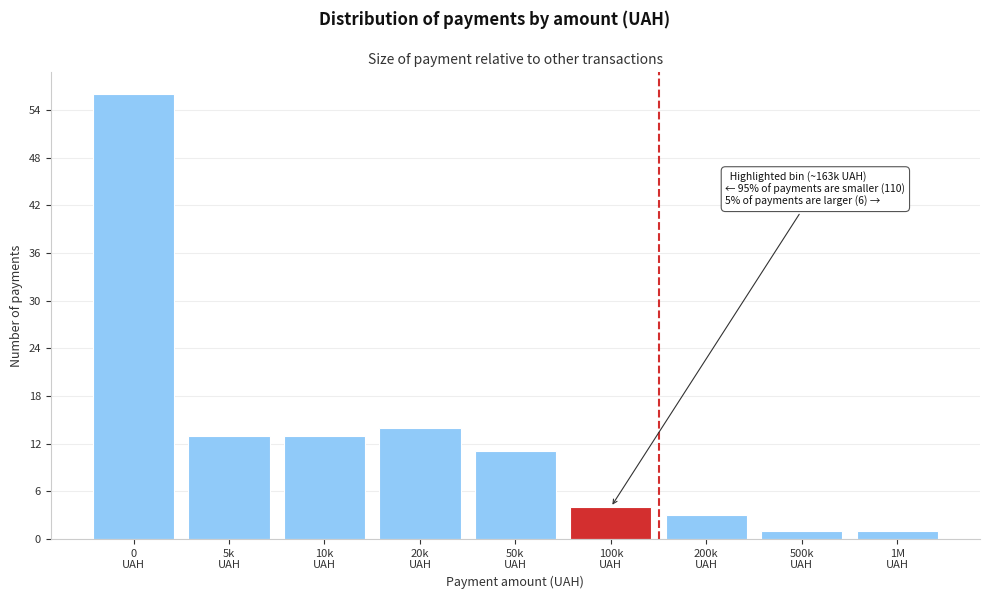

Reading left to right, list all the values displayed in this chart.

56	13	13	14	11	4	3	1	1